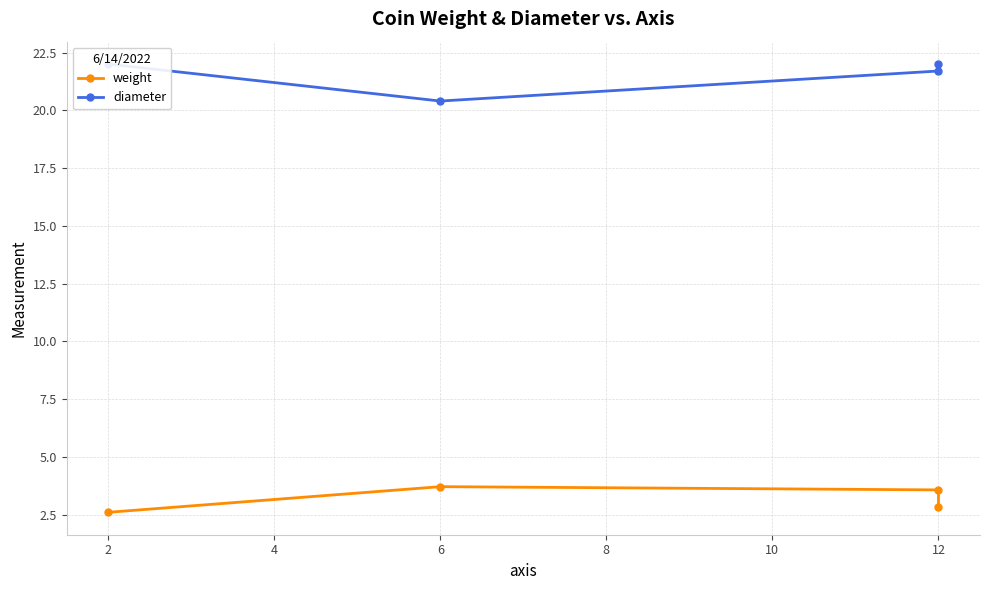

True or false: diameter has a value of 9.7 at 2.

False